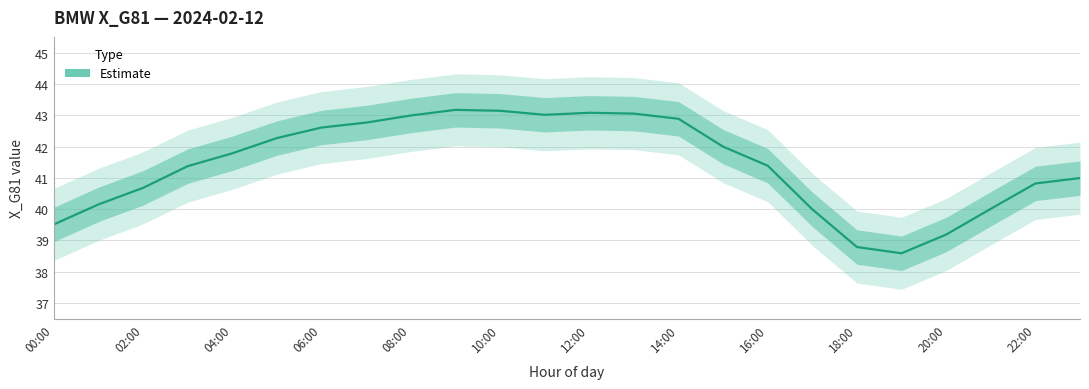

What is the label of the 20th point from the left?

19